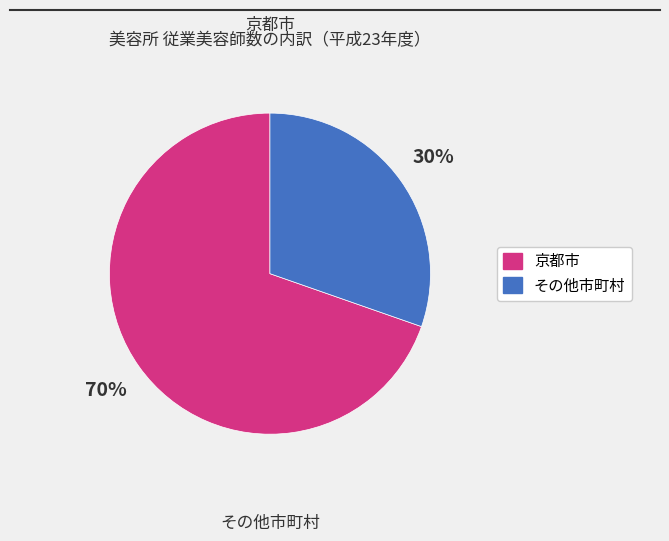

Does 京都市 represent more than half of the total?

Yes